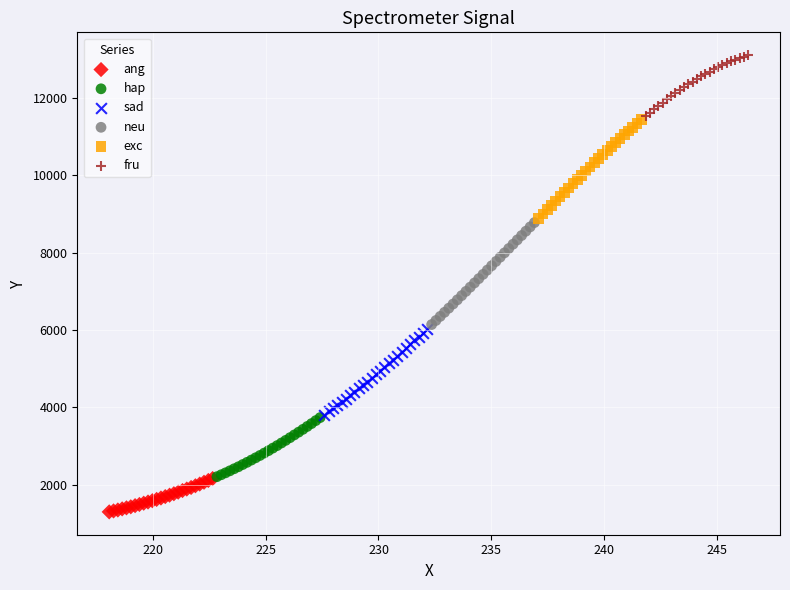

Which series contains the lowest Y value?

ang